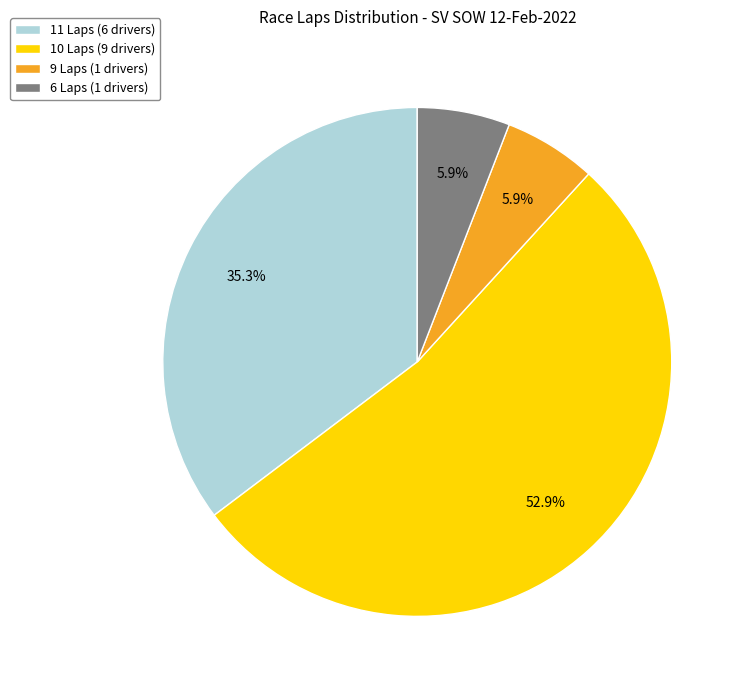

What is the largest slice in the pie chart?

10 Laps (9 drivers)